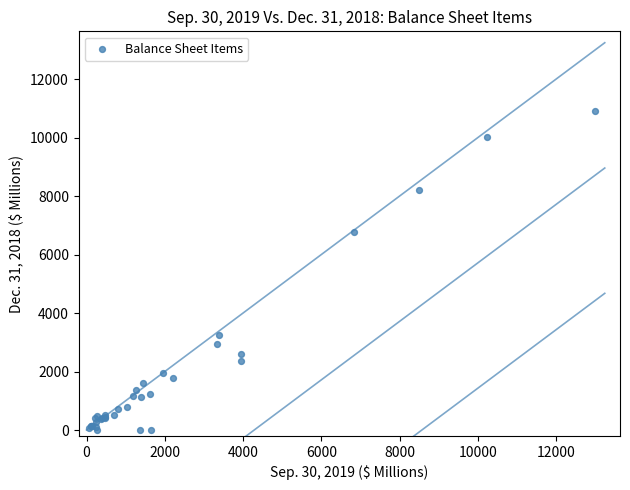

What Y value in the scatter plot is closest to 5456?

6781